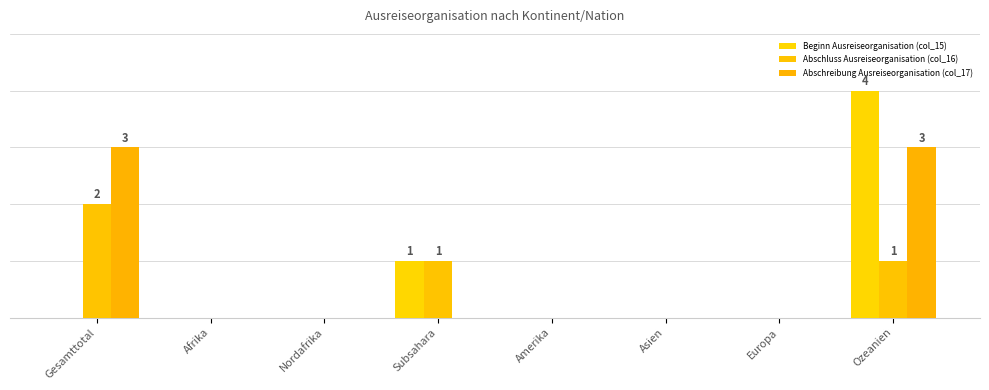

Are the bars grouped side by side (vs. stacked)?

Yes